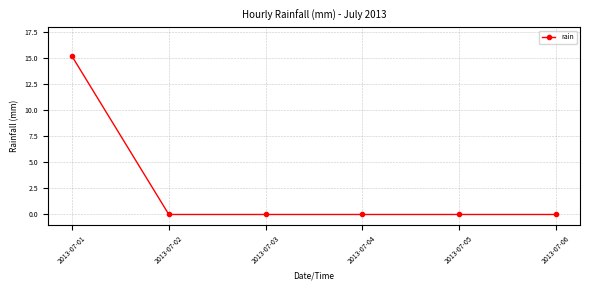

Count the number of data series in this chart.

1